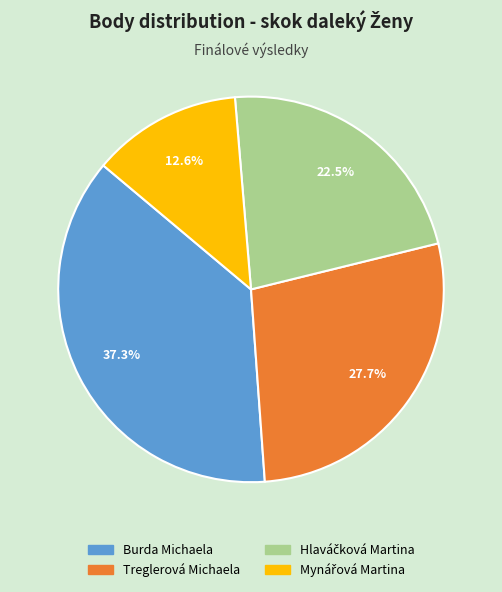

Which category has the biggest portion of the pie?

Burda Michaela